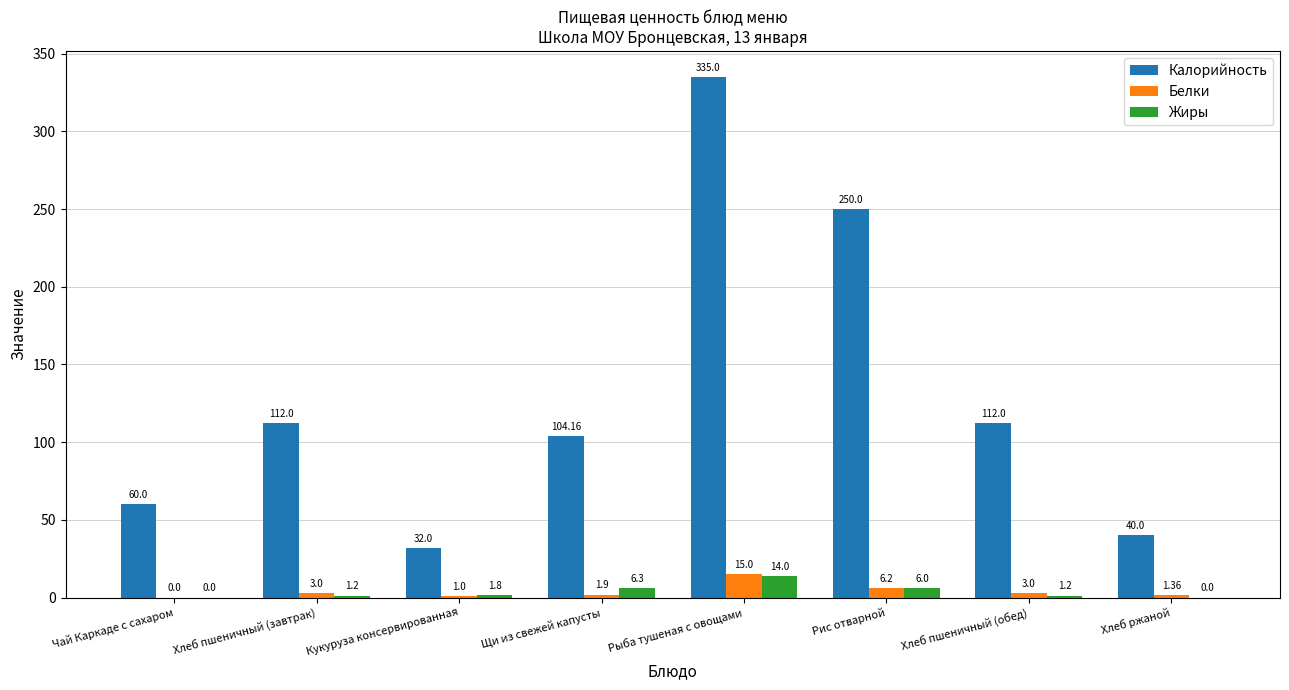

What is the sum of the Калорийность values at Щи из свежей капусты and Хлеб пшеничный (обед)?

216.2